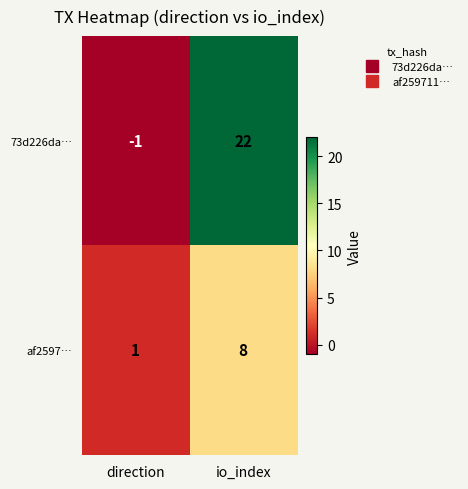

Rank the series at direction from highest to lowest value.

af2597…, 73d226da…